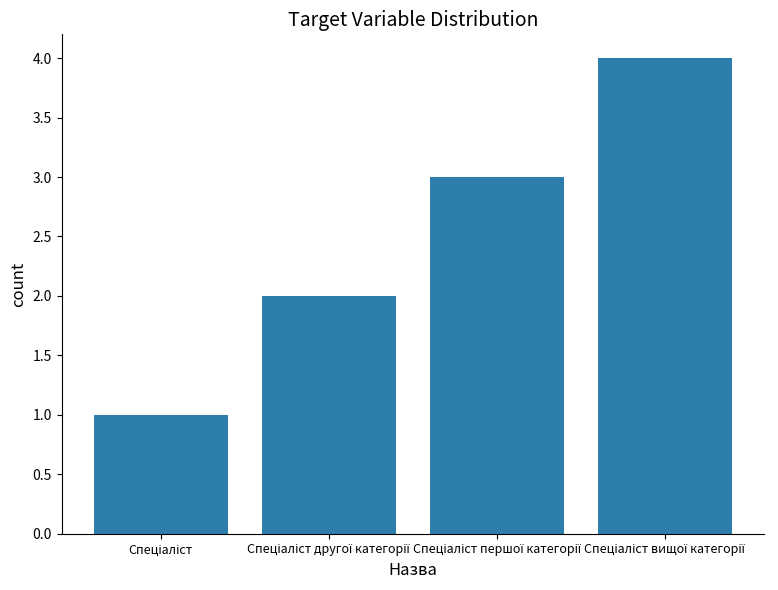

What is the maximum value shown in the chart?

4